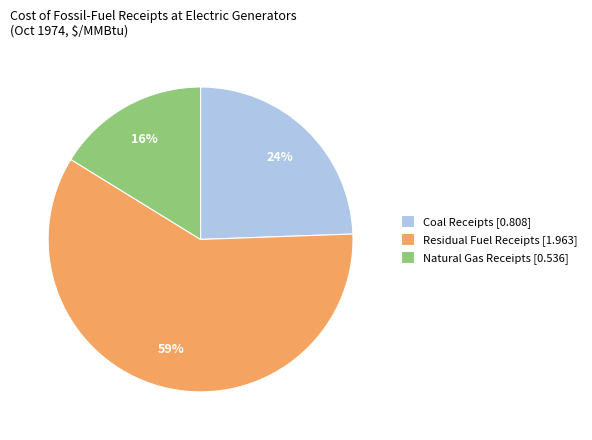

True or false: Residual Fuel Receipts [1.963] accounts for 59% of the total.

True